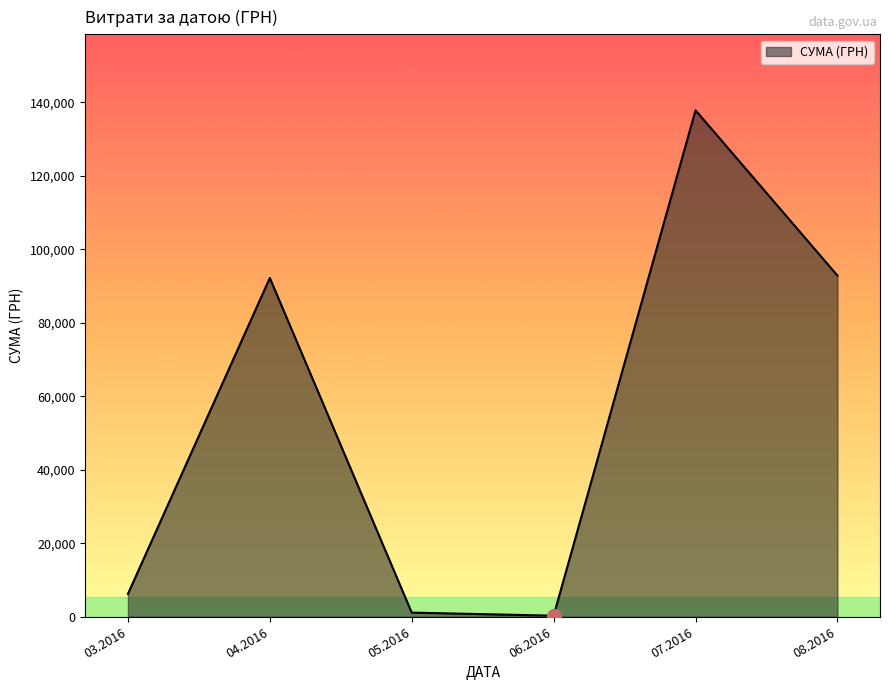

What is the greatest value displayed?

137843.0